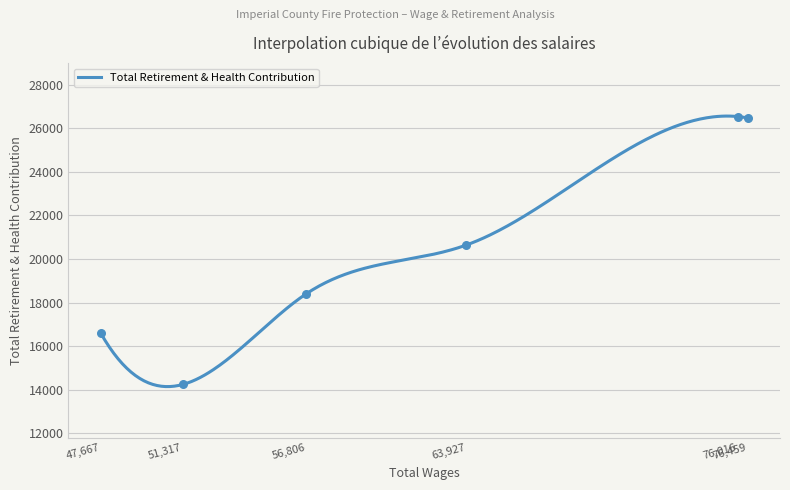

What is the change in value from 76459.0 to 63927.0?

-5834